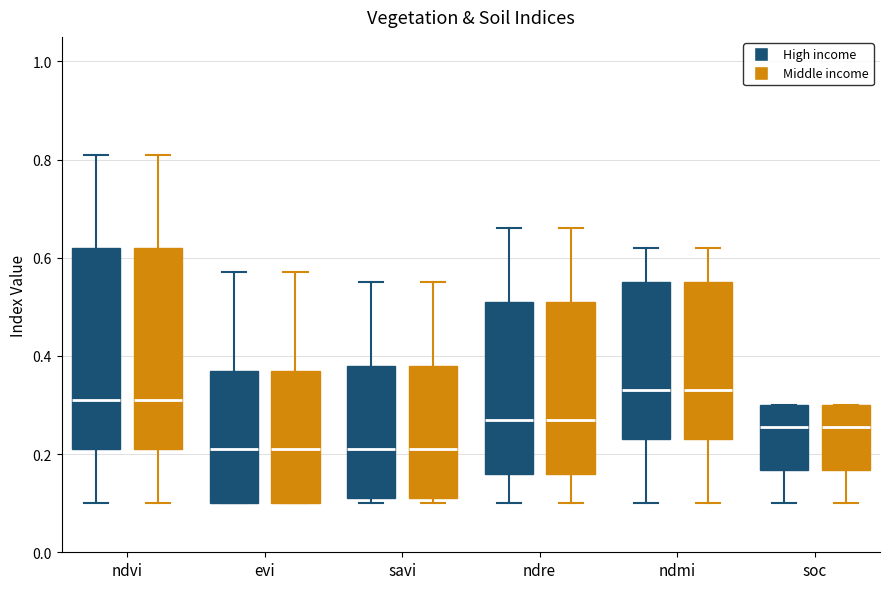

Reading left to right, read every box against the y-axis: the position of its median line, the range the box covers, and the ends of its whiskers. The values are not printed on the chart, so give them approximately, as read against the axis.

ndvi (High income): median 0.32, box 0.22 to 0.62, whiskers 0.10 to 0.82
ndvi (Middle income): median 0.32, box 0.22 to 0.62, whiskers 0.10 to 0.82
evi (High income): median 0.22, box 0.10 to 0.38, whiskers 0.10 to 0.58
evi (Middle income): median 0.22, box 0.10 to 0.38, whiskers 0.10 to 0.58
savi (High income): median 0.22, box 0.12 to 0.38, whiskers 0.10 to 0.56
savi (Middle income): median 0.22, box 0.12 to 0.38, whiskers 0.10 to 0.56
ndre (High income): median 0.28, box 0.16 to 0.52, whiskers 0.10 to 0.66
ndre (Middle income): median 0.28, box 0.16 to 0.52, whiskers 0.10 to 0.66
ndmi (High income): median 0.34, box 0.24 to 0.56, whiskers 0.10 to 0.62
ndmi (Middle income): median 0.34, box 0.24 to 0.56, whiskers 0.10 to 0.62
soc (High income): median 0.26, box 0.16 to 0.30, whiskers 0.10 to 0.30
soc (Middle income): median 0.26, box 0.16 to 0.30, whiskers 0.10 to 0.30